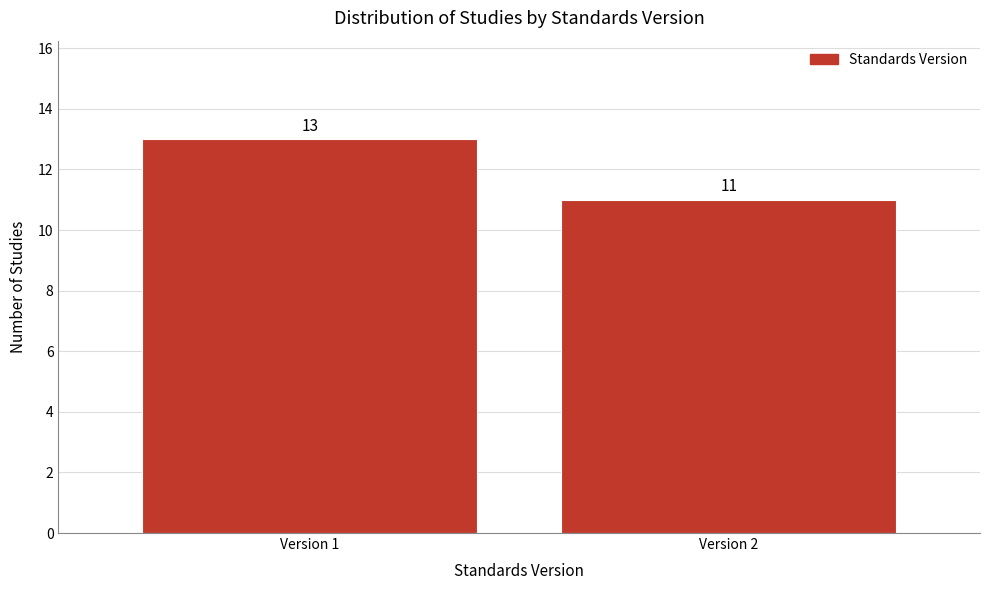

Reading right to left, list all the values displayed in this chart.

11	13